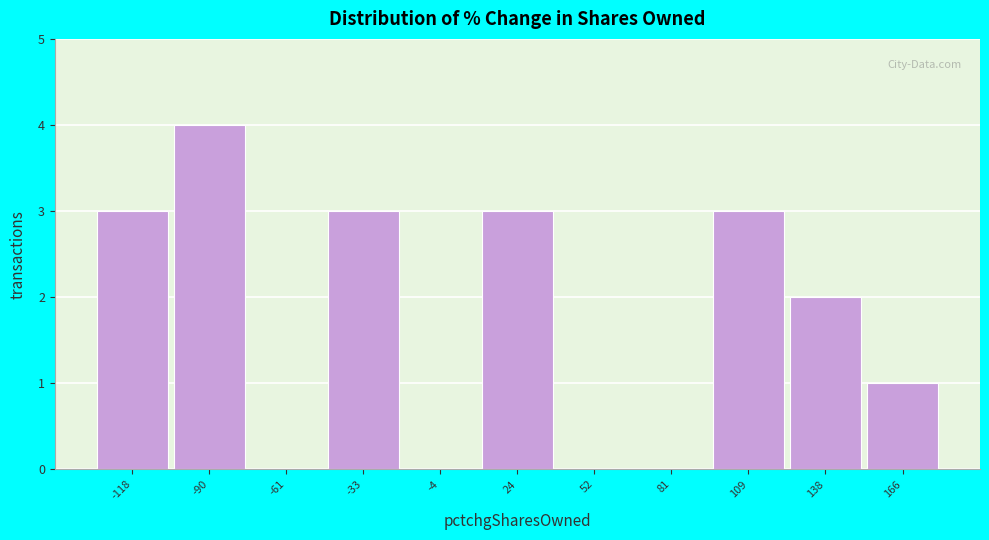

Reading left to right, transcribe this chart: for each bar, give the range it covers on the x-axis and its height. Neither the bar edges nor the heights are printed on the chart, so give them approximately, as read against the axes.

-135 to -105: 3
-105 to -75: 4
-75 to -45: 0
-45 to -20: 3
-20 to 10: 0
10 to 40: 3
40 to 65: 0
65 to 95: 0
95 to 125: 3
125 to 150: 2
150 to 180: 1